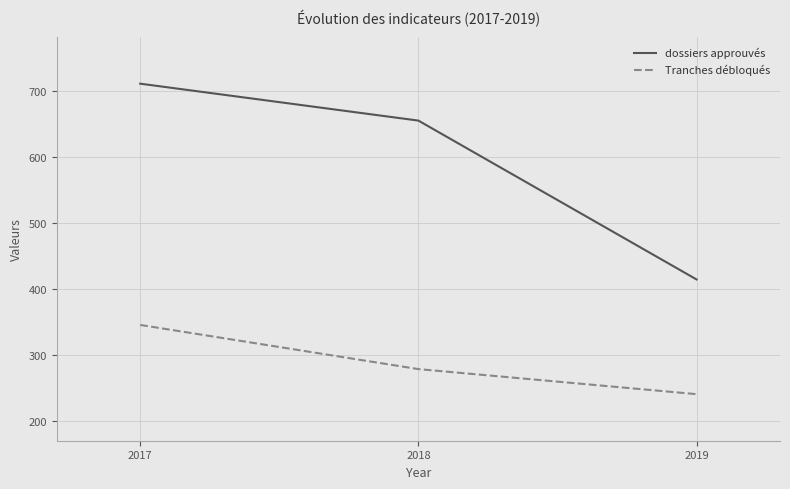

How many Tranches débloqués values are between 240 and 345?

3